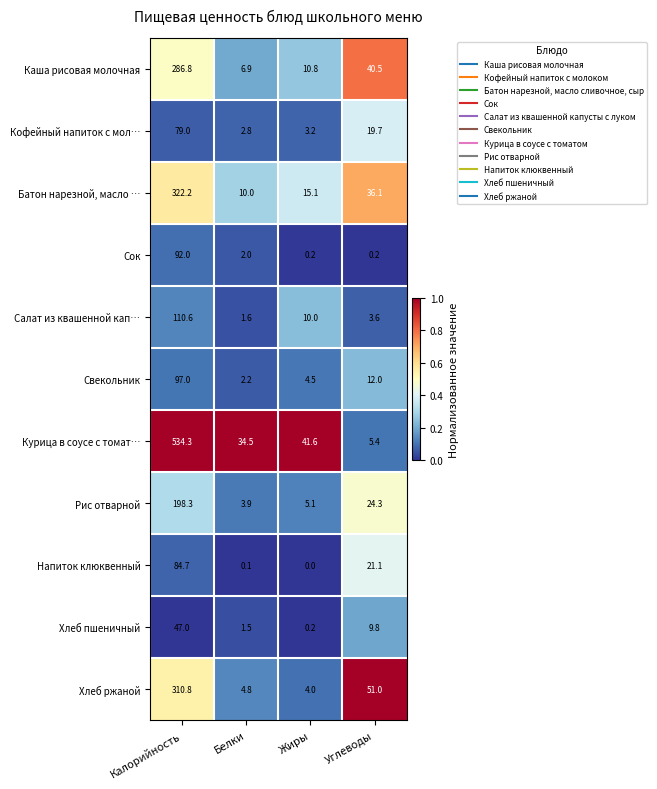

List the series in order of their peak value, lowest first.

Хлеб пшеничный, Кофейный напиток с мол…, Напиток клюквенный, Сок, Свекольник, Салат из квашенной кап…, Рис отварной, Каша рисовая молочная, Хлеб ржаной, Батон нарезной, масло …, Курица в соусе с томат…